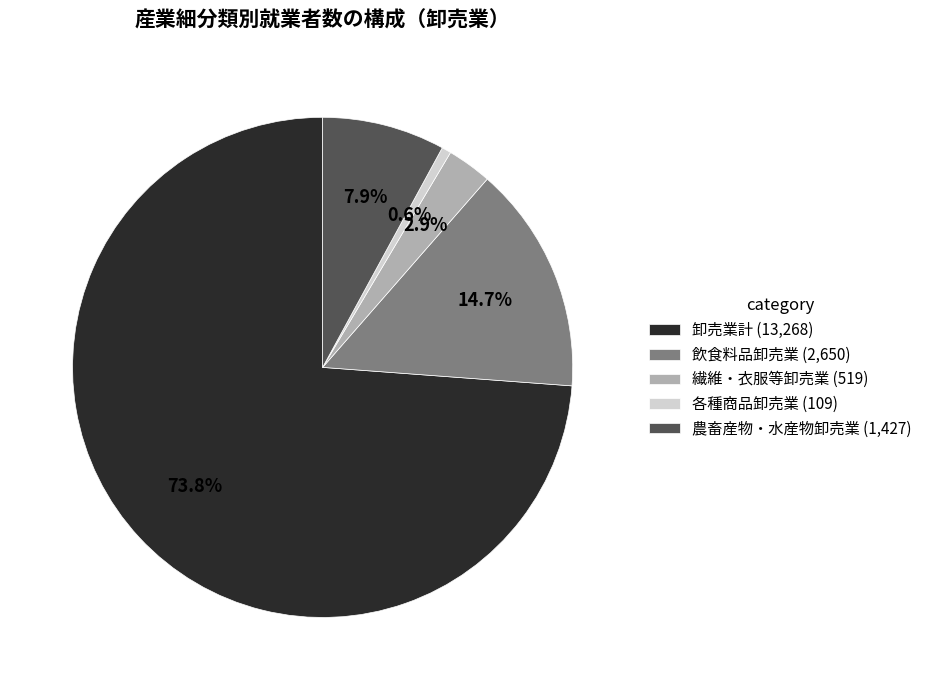

Count the number of slices in the pie.

5